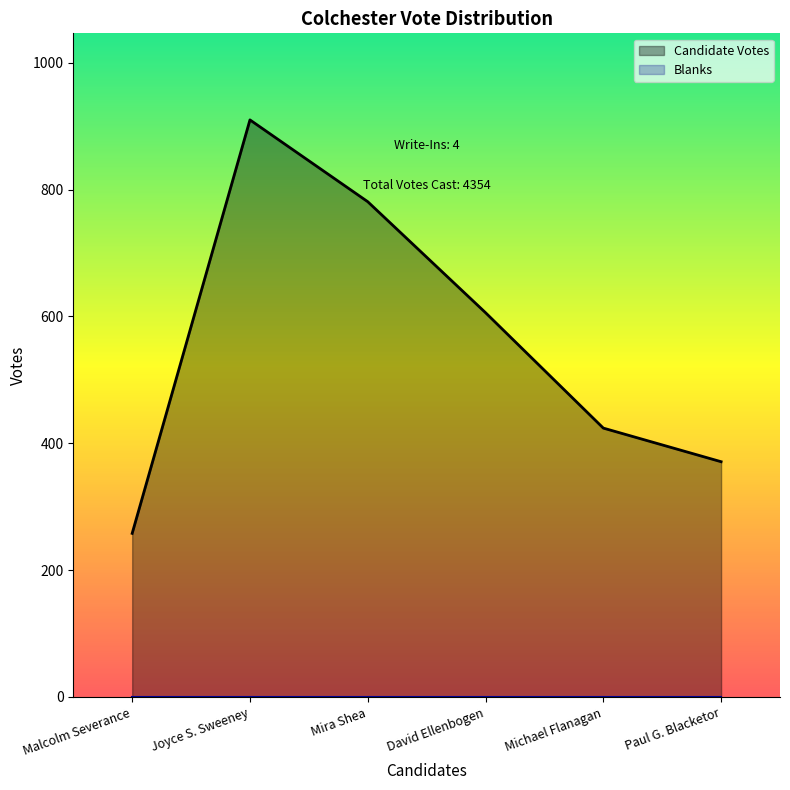

At which category does Candidate Votes reach its first local peak?

Joyce S. Sweeney